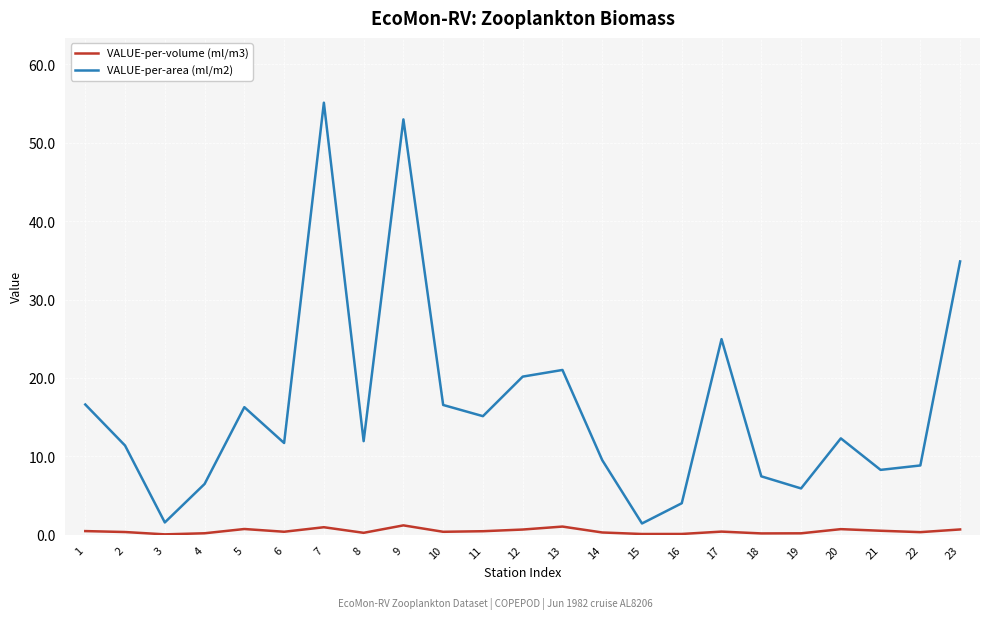

At which label is VALUE-per-area (ml/m2) closest to 28?

17